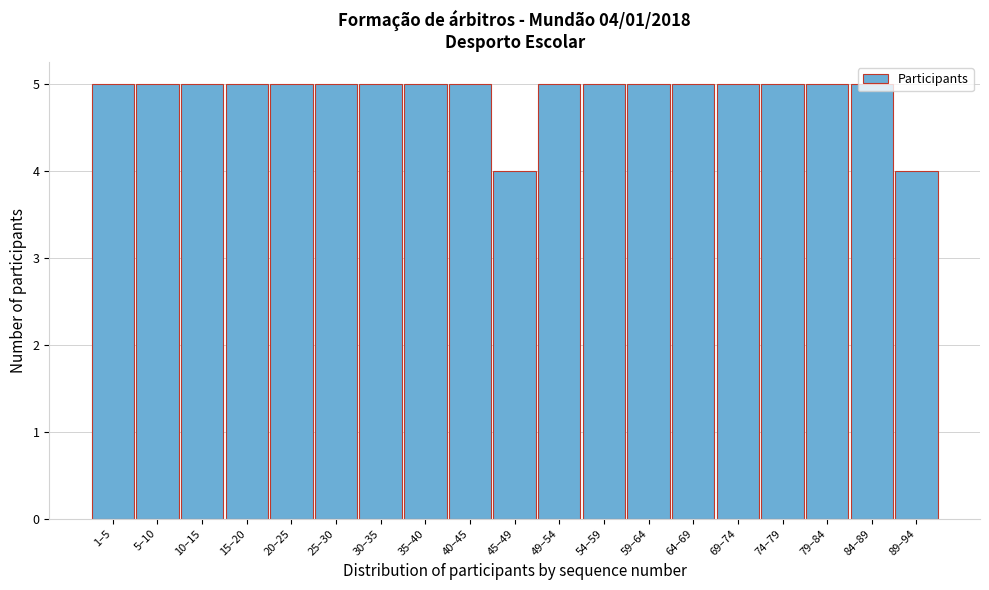

The chart shows a value of 8 at 64–69. True or false?

False